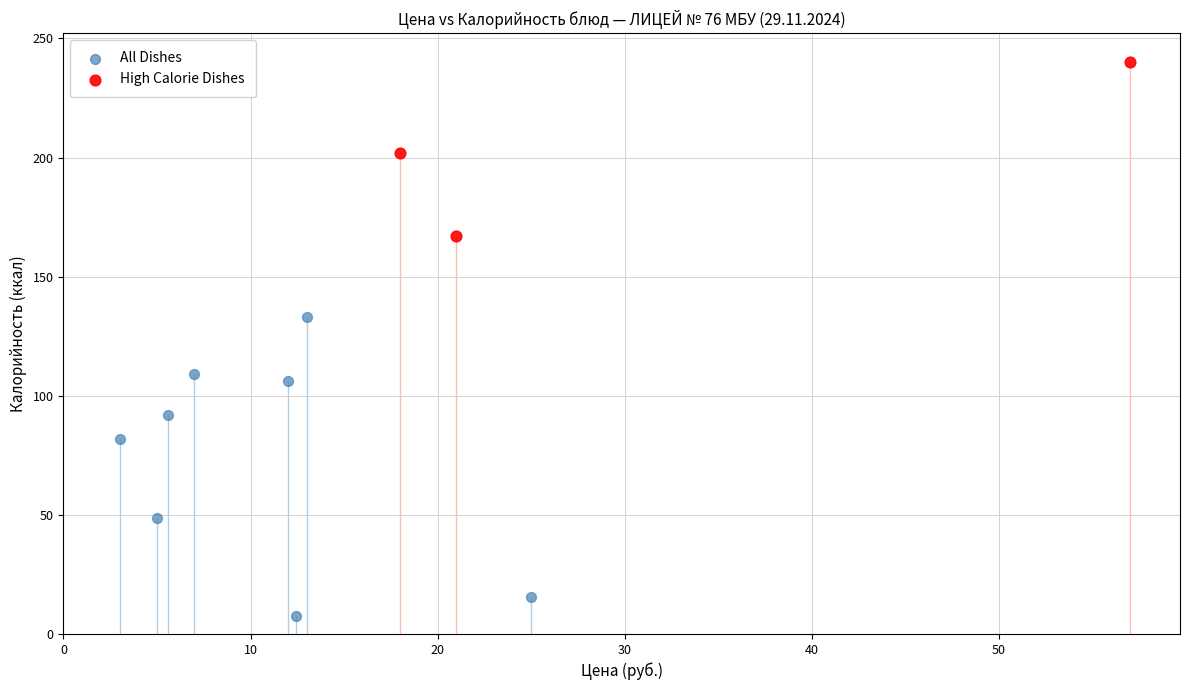

What are all the series names shown in the legend?

All Dishes, High Calorie Dishes